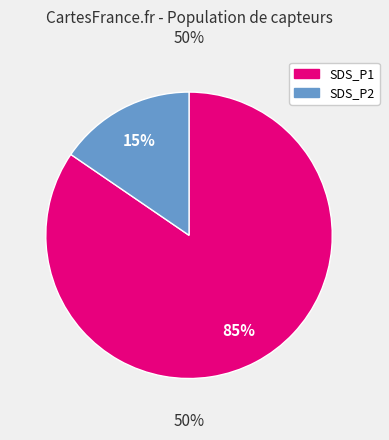

Rank the categories by value from lowest to highest.

SDS_P2, SDS_P1